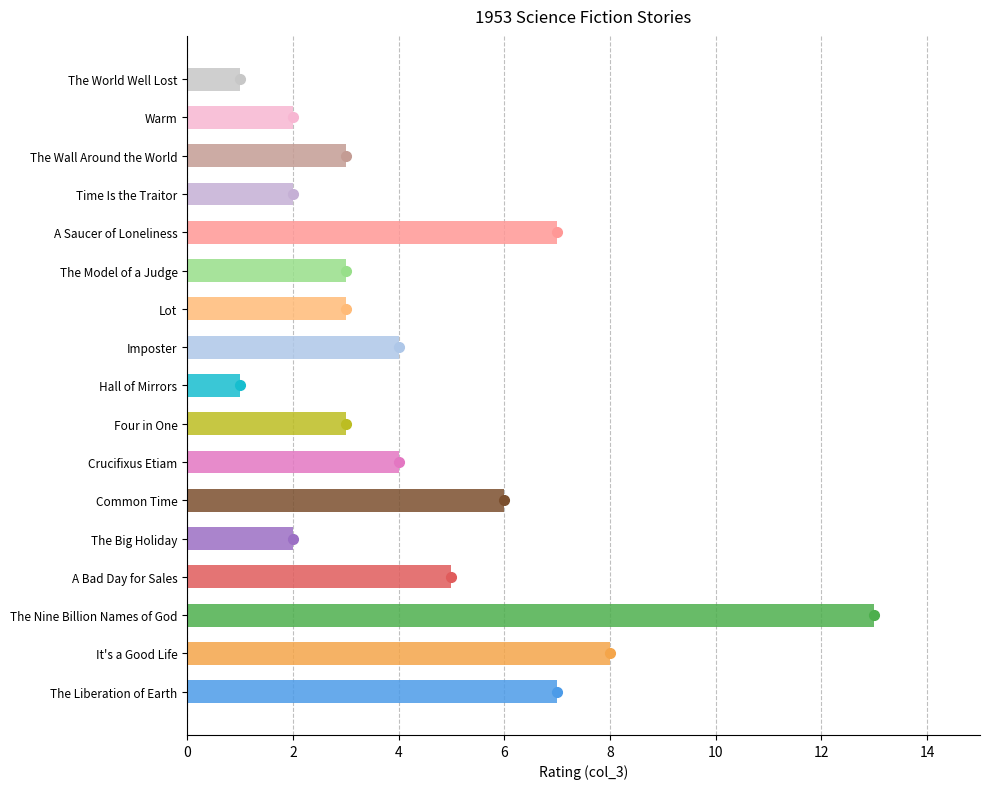

What is the label of the 15th bar from the left?

The Wall Around the World